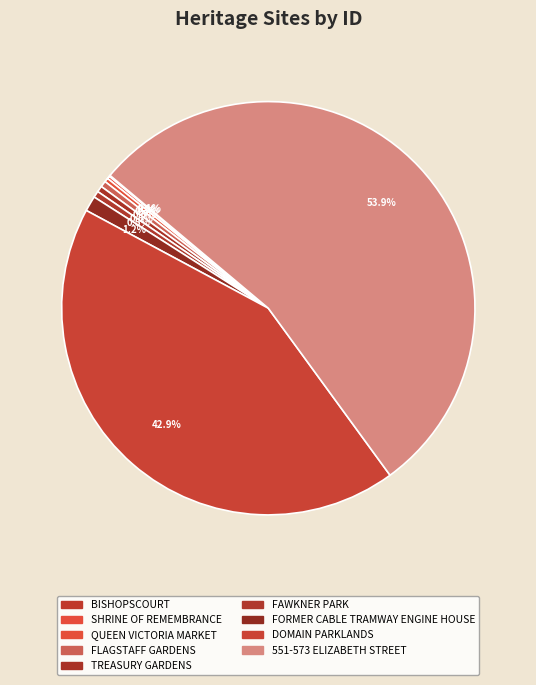

Which category has the biggest portion of the pie?

551-573 ELIZABETH STREET